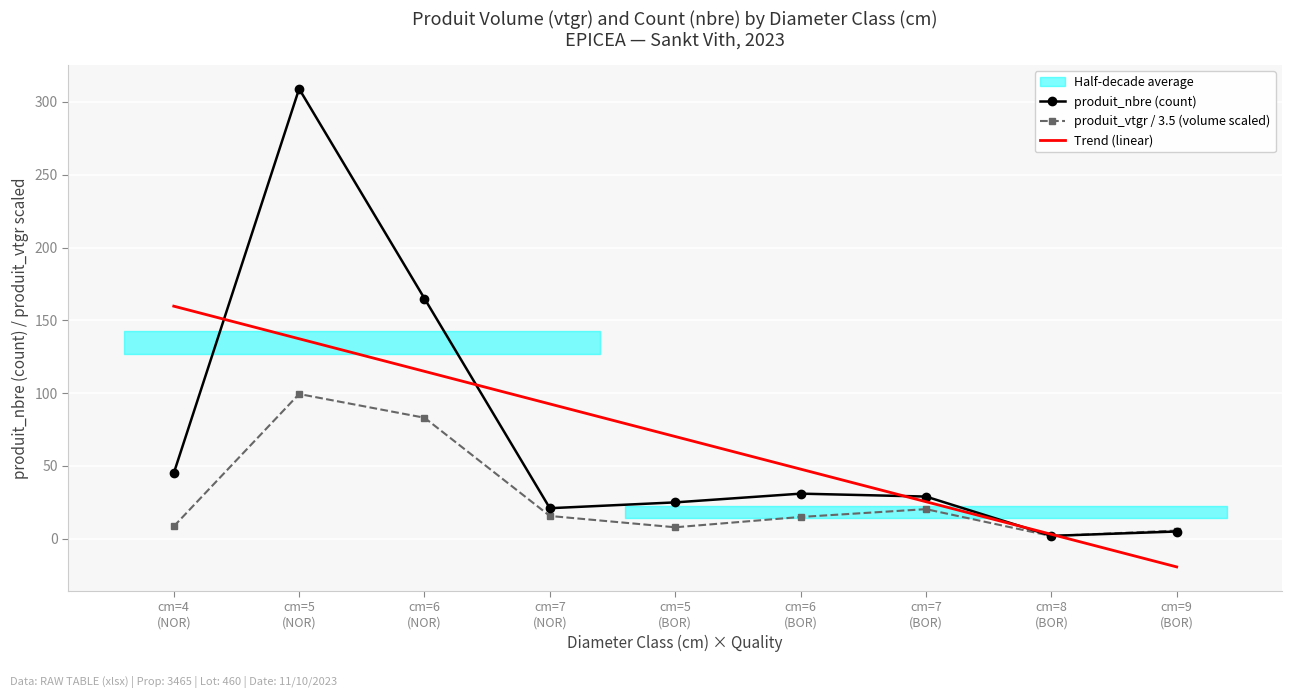

At how many categories does at least one series exceed -3?

9